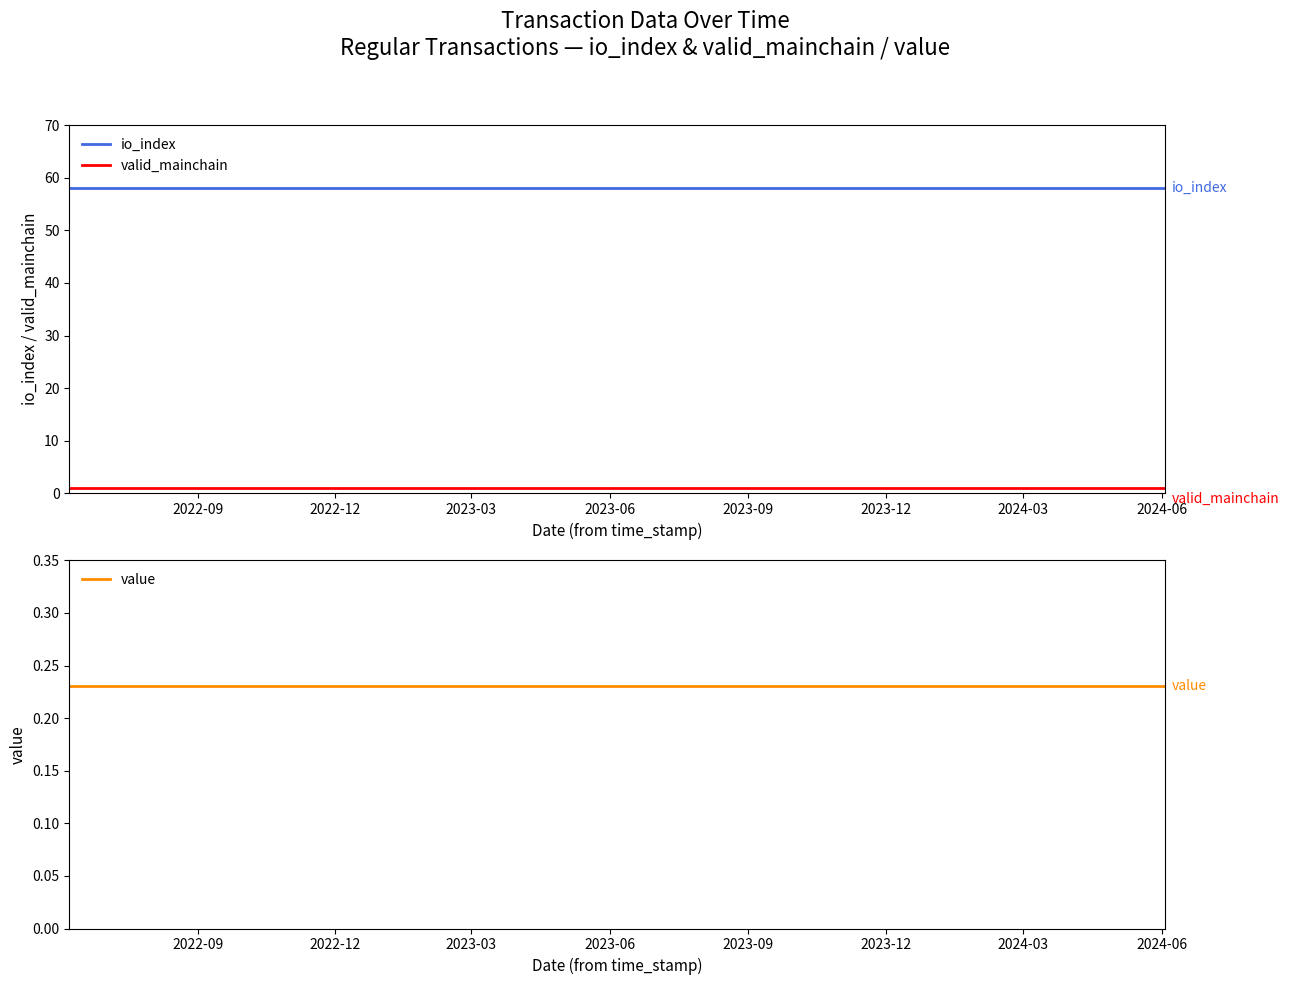

True or false: valid_mainchain and io_index intersect in this chart.

False